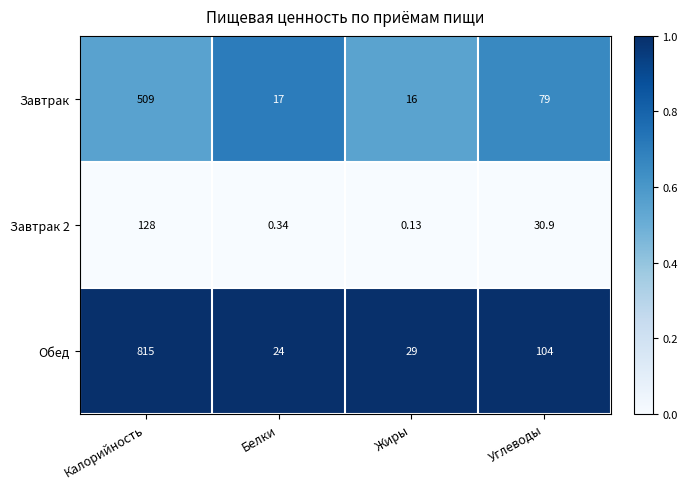

Rank the series by their maximum value, from highest to lowest.

Обед, Завтрак, Завтрак 2